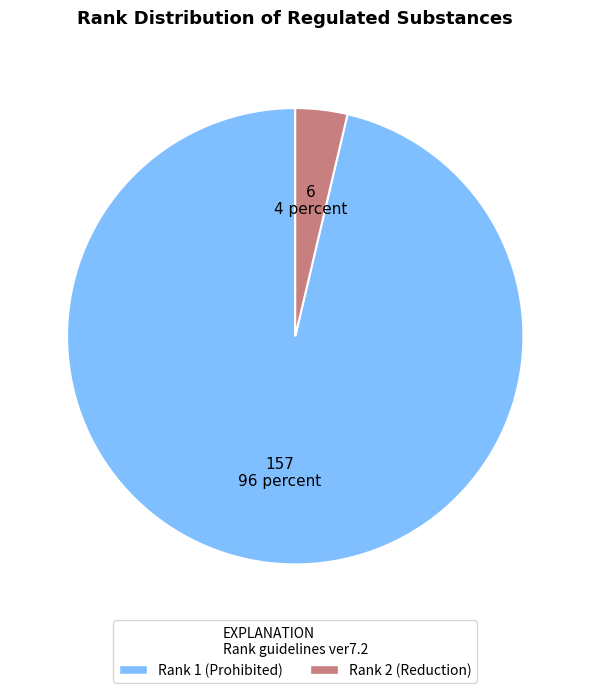

Which slice is the largest?

Rank 1 (Prohibited)